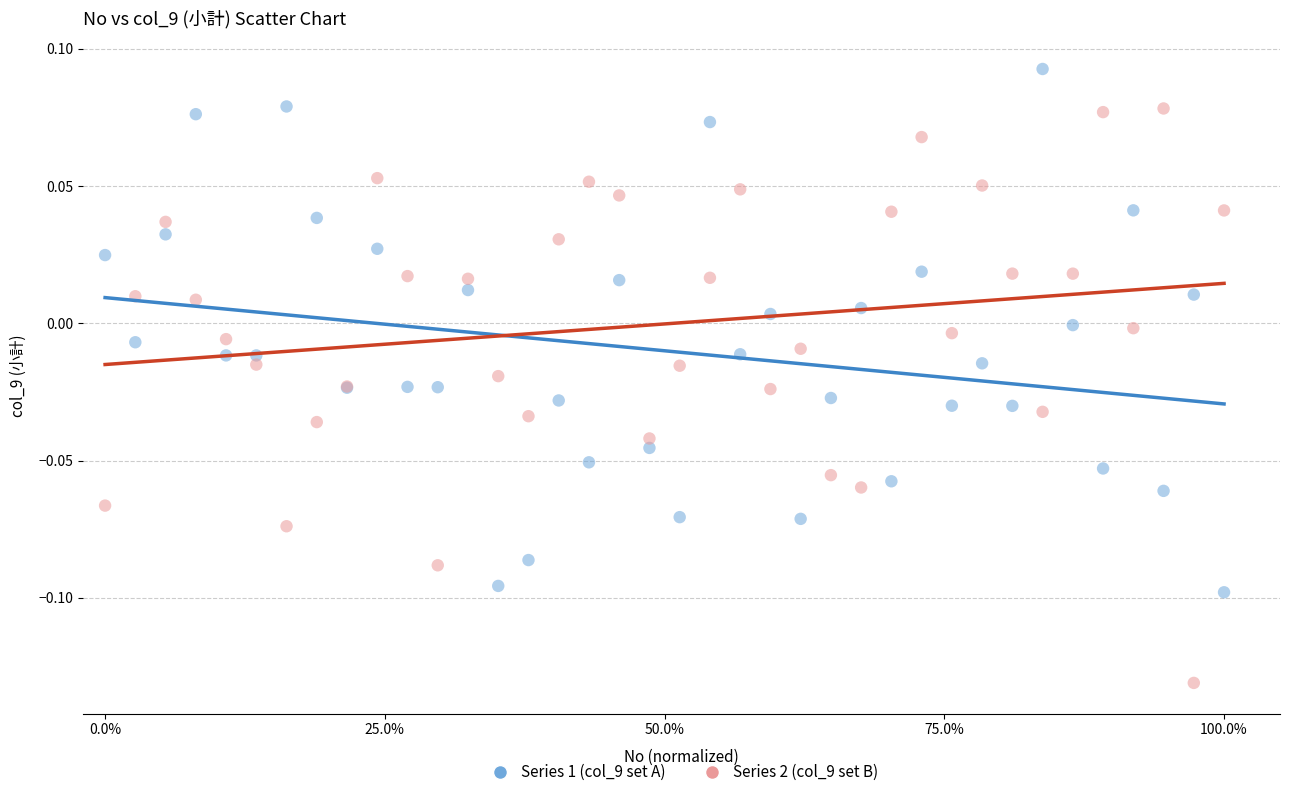

Which series reaches the minimum Y coordinate?

Series 2 (col_9 set B)